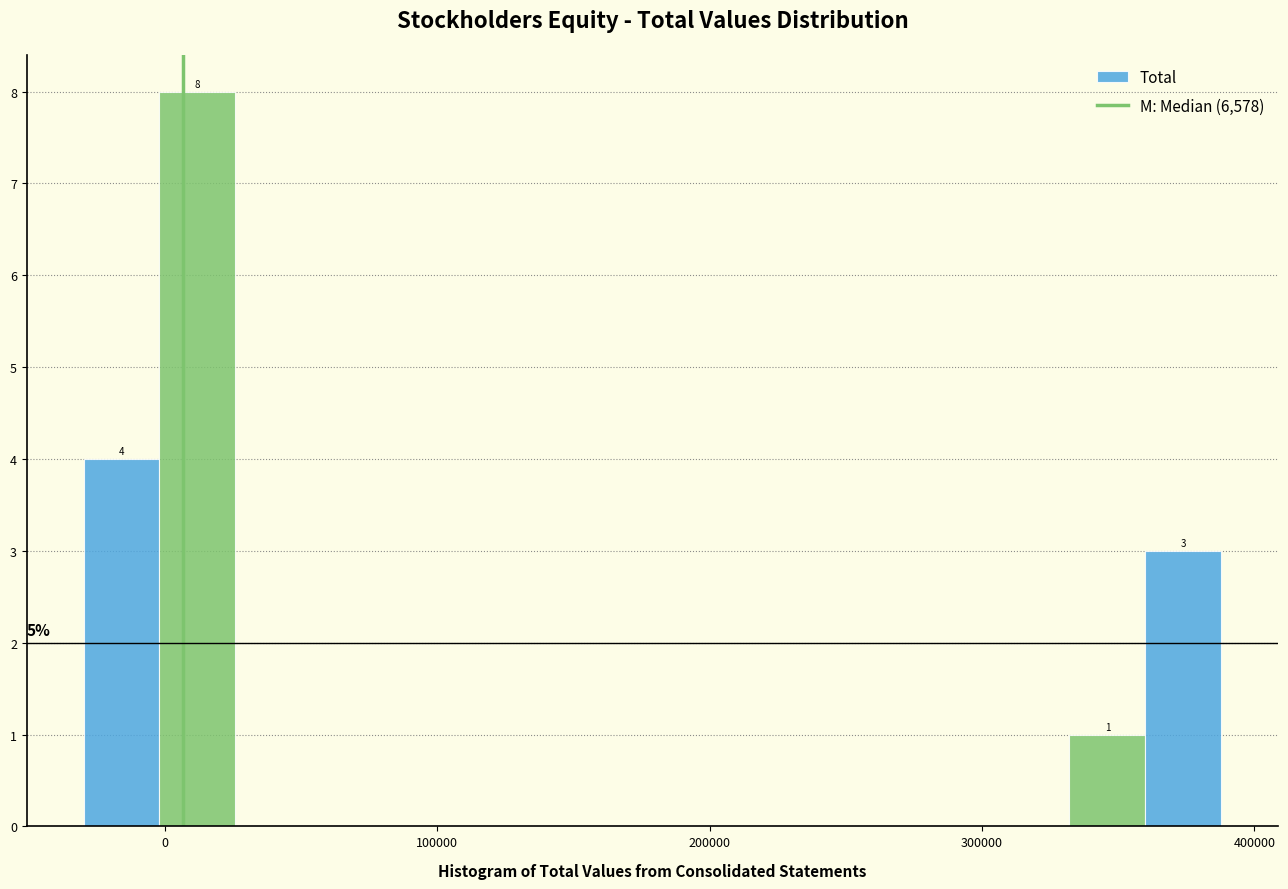

Around what value on the x-axis is the tallest bar? Give the approximate position of its centre, as read against the axis.

10000